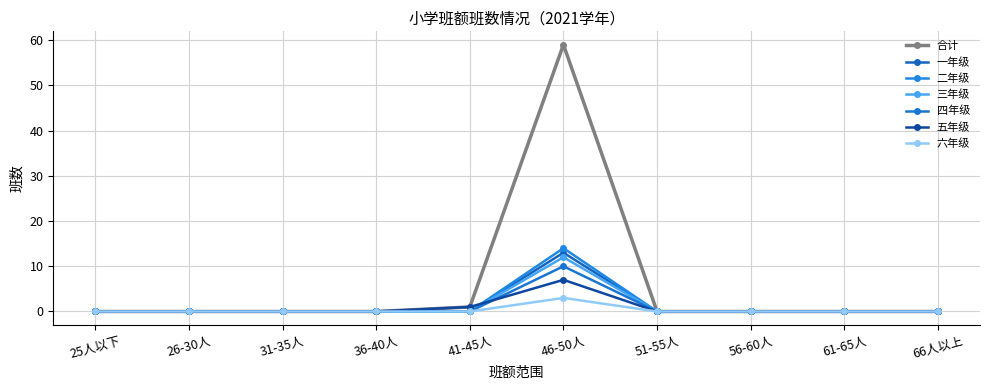

Which series has the widest spread of values?

合计